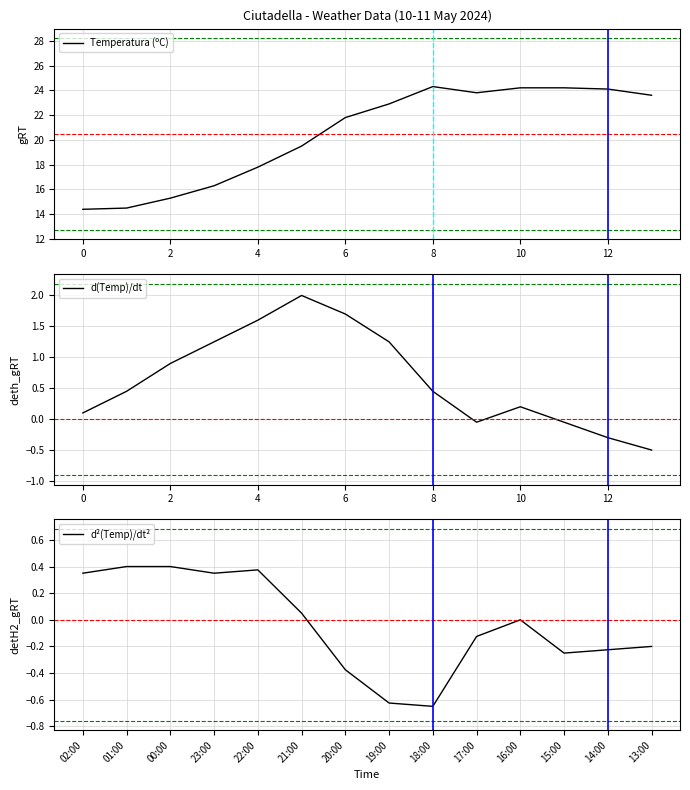

What is the difference between the second highest and minimum values in the Temperatura (ºC) series?

9.8